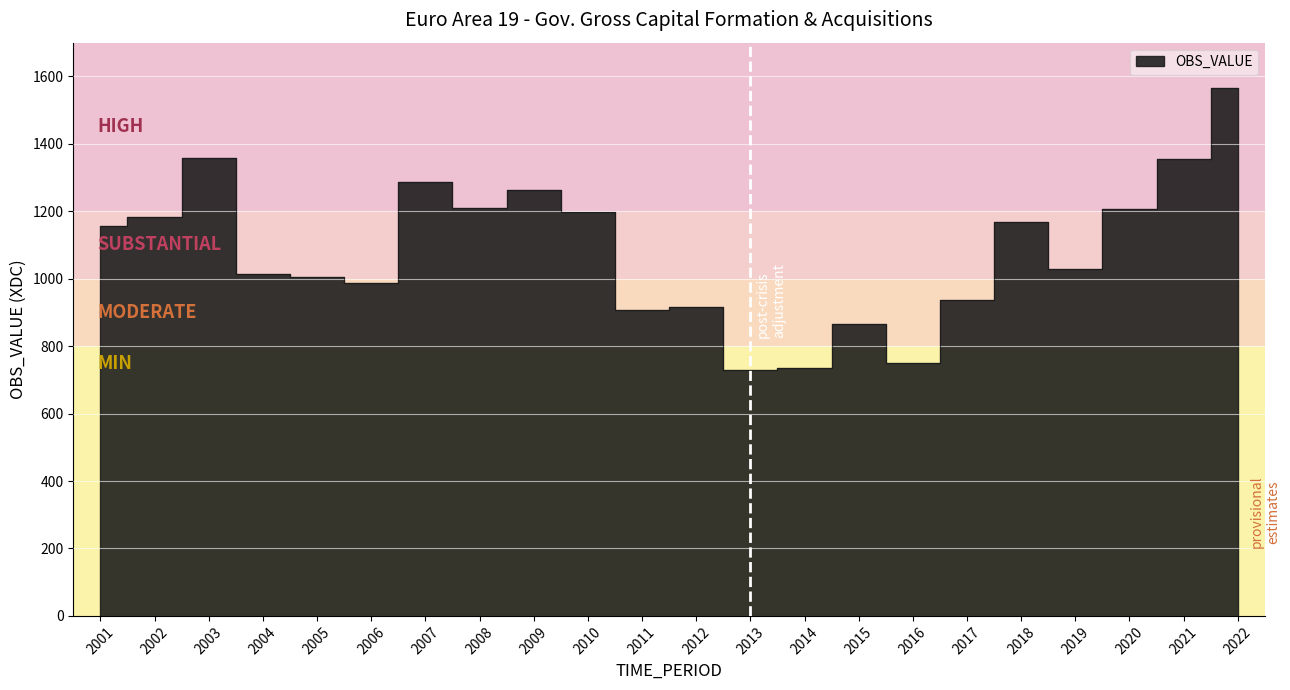

What is the change in value from 2003 to 2005?

-350.3